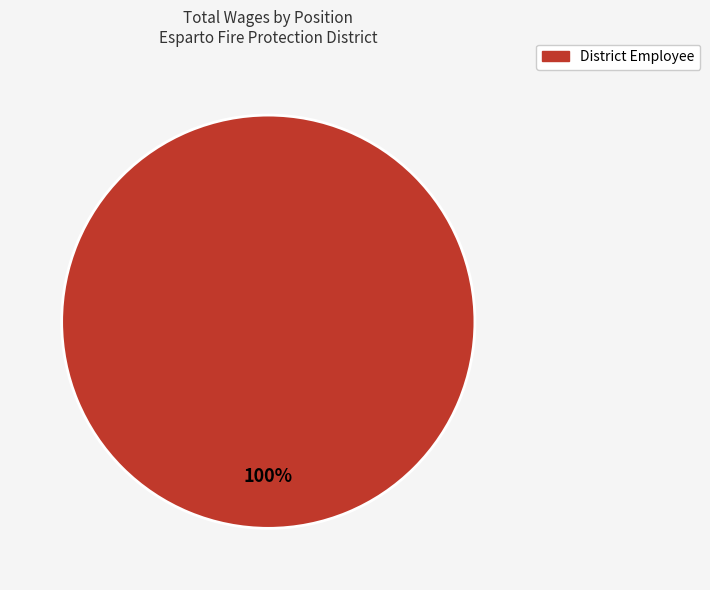

True or false: District Employee accounts for 94% of the total.

False